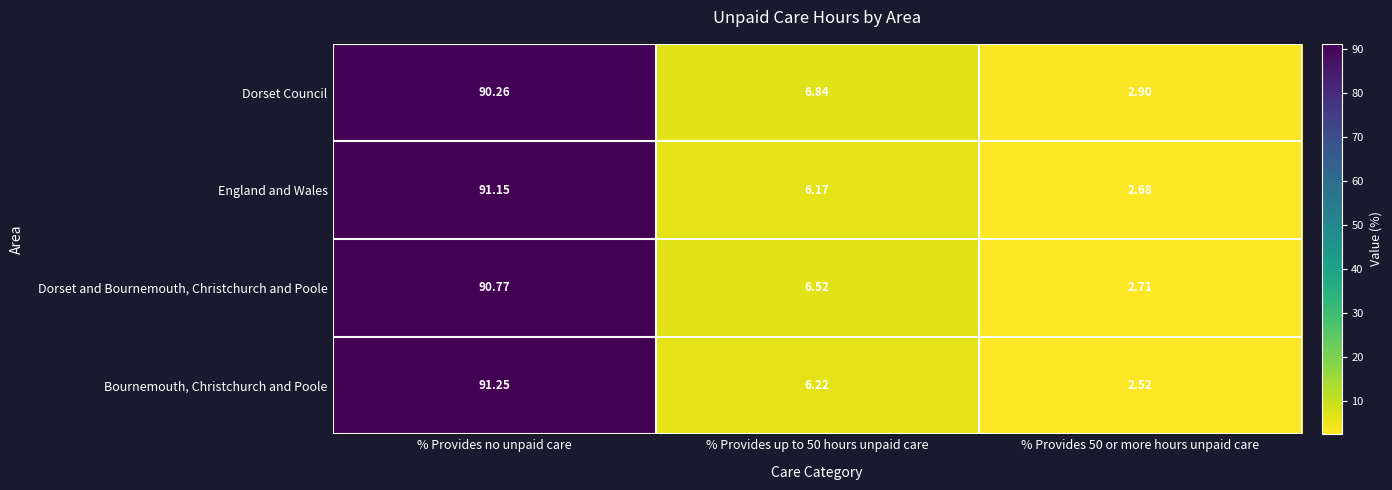

Which category has the highest value across all series?

% Provides no unpaid care